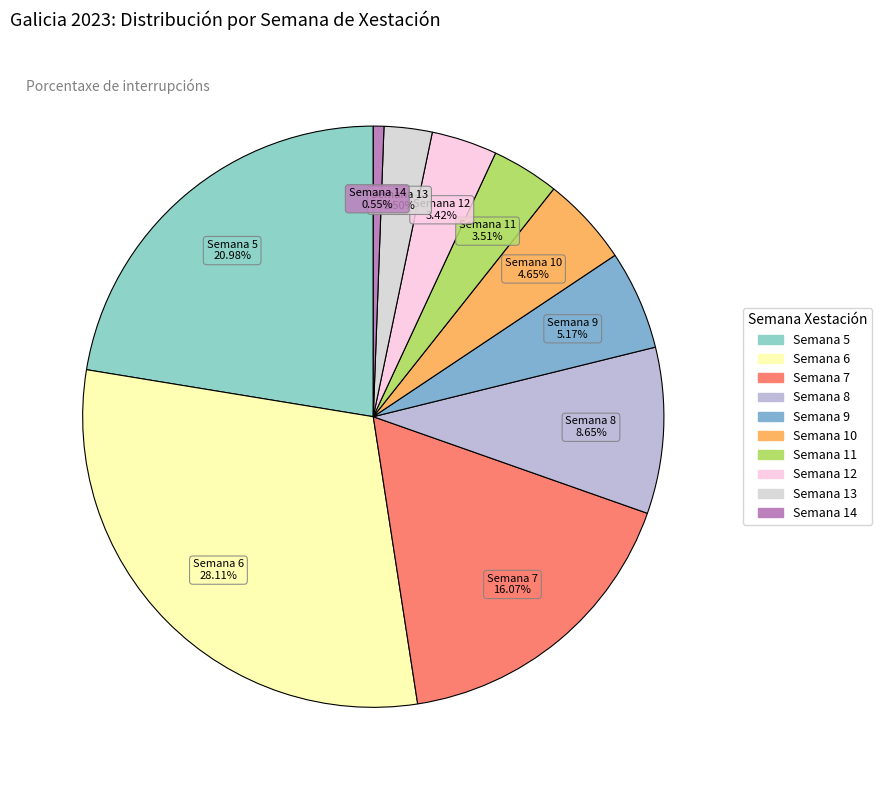

Between Semana 13 and Semana 6, which is larger?

Semana 6